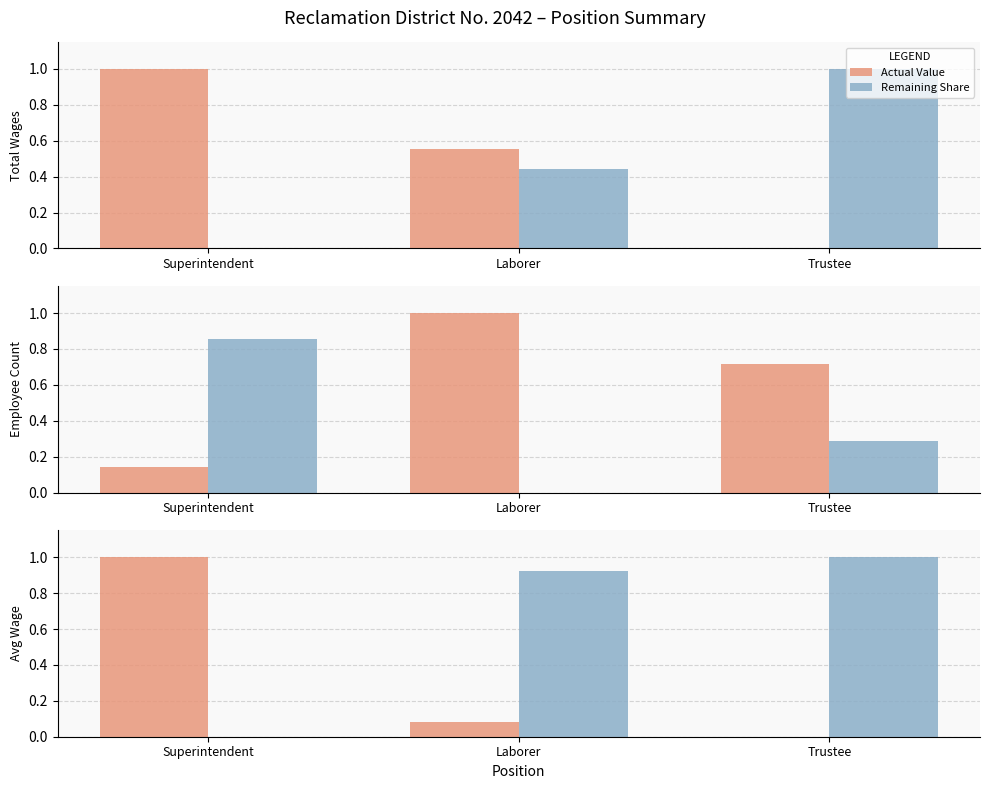

What is the difference between the highest and lowest values at Superintendent?

1.0